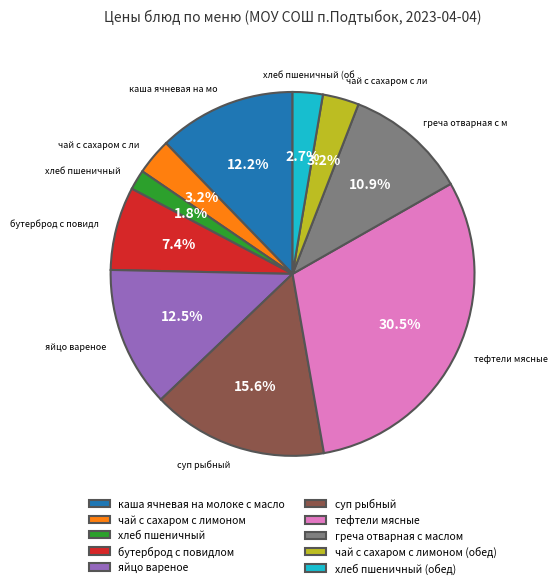

Which has a higher value, хлеб пшеничный or чай с сахаром с лимоном?

чай с сахаром с лимоном